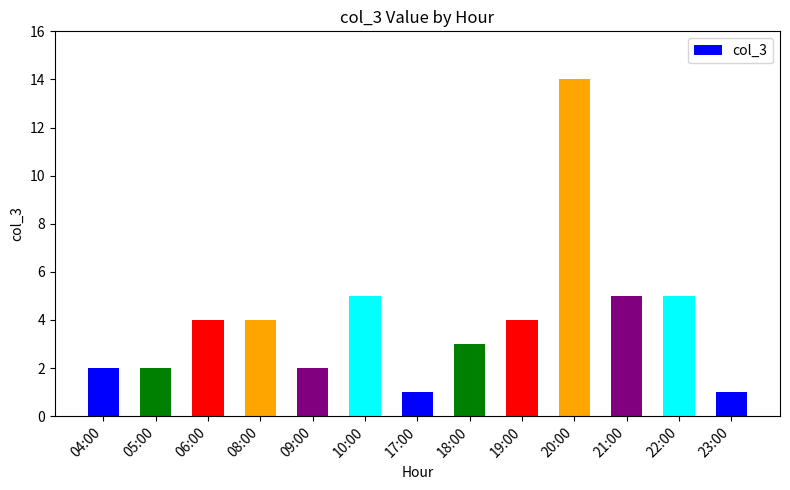

Reading left to right, what are all the values shown in this chart?

04:00=2	05:00=2	06:00=4	08:00=4	09:00=2	10:00=5	17:00=1	18:00=3	19:00=4	20:00=14	21:00=5	22:00=5	23:00=1